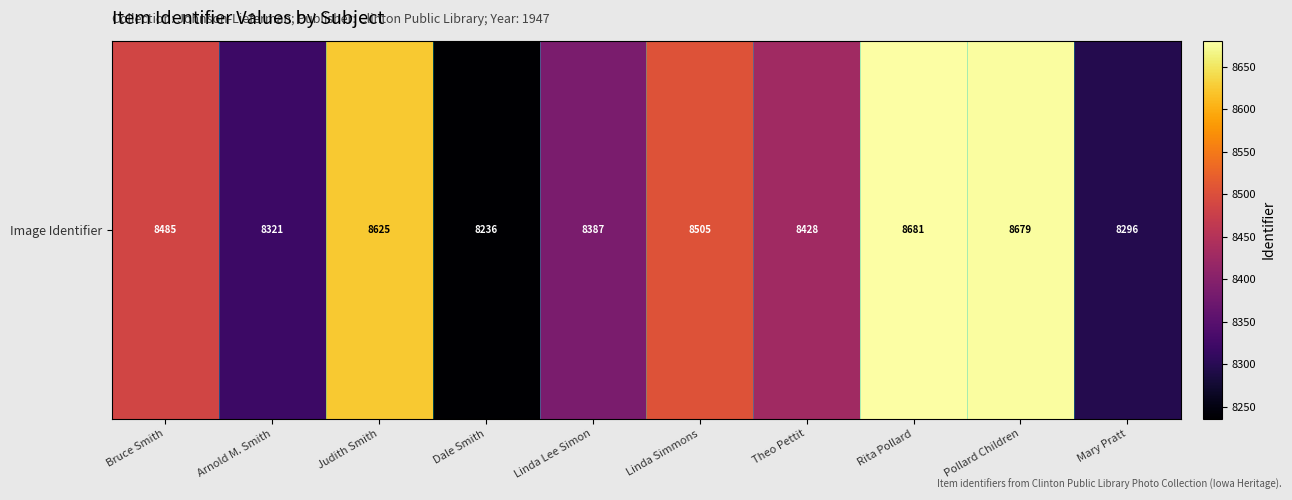

Reading left to right, what are all the values shown in this chart?

8485	8321	8625	8236	8387	8505	8428	8681	8679	8296